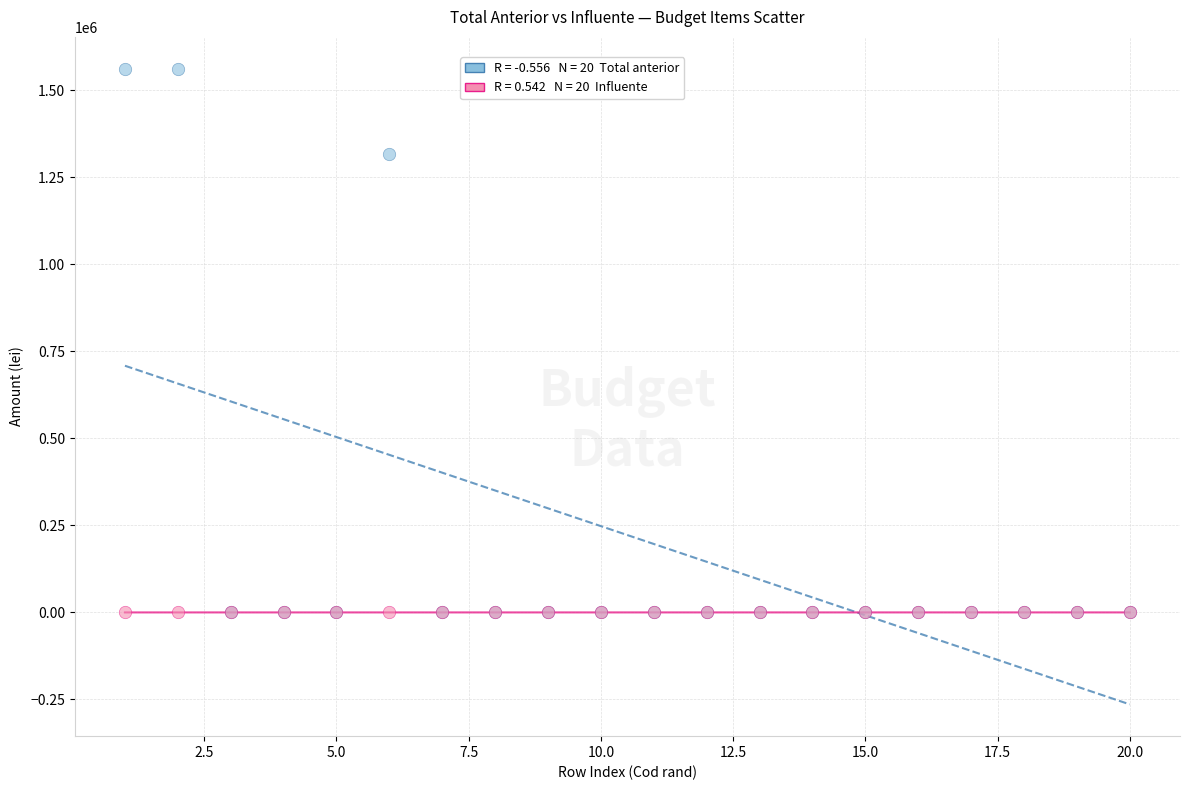

Across all series, what Y value is closest to 780886?

1317824